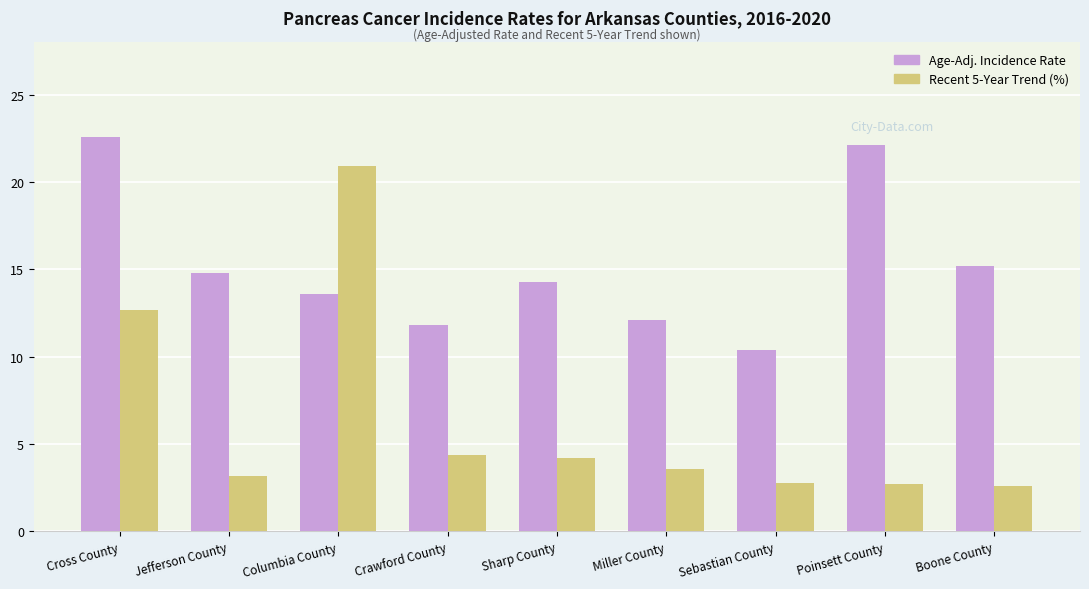

What is the spread (max minus min) of values at Sharp County?

10.1